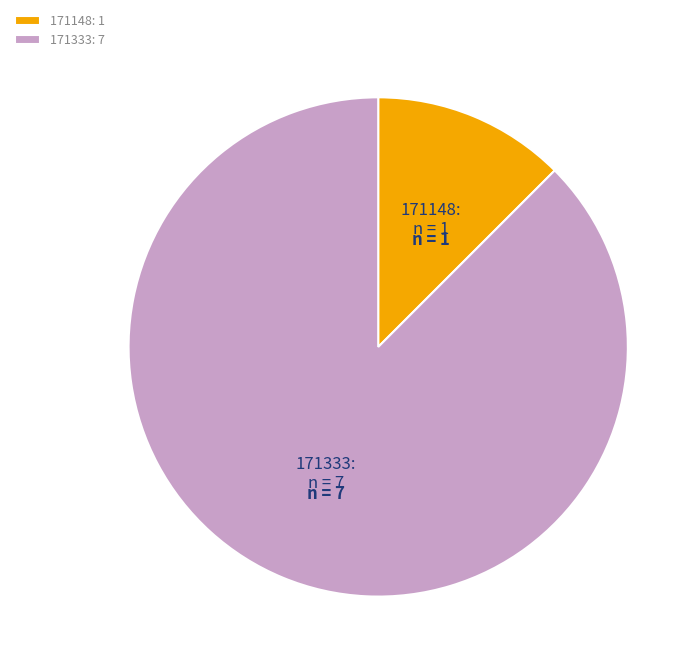

Between 171148 and 171333, which is larger?

171333